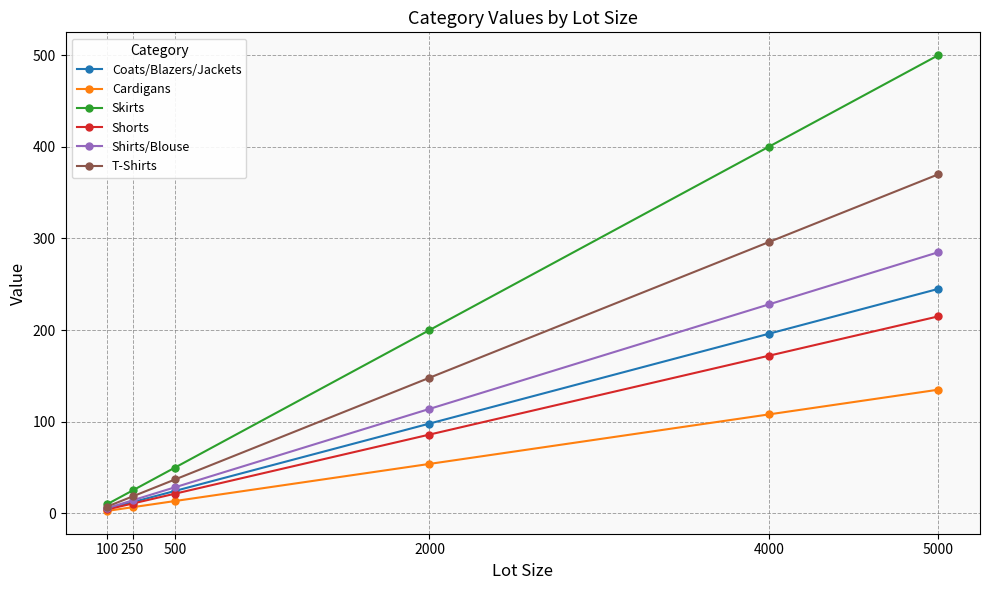

What is the sum of the Coats/Blazers/Jackets values at 500 and 2000?

122.5